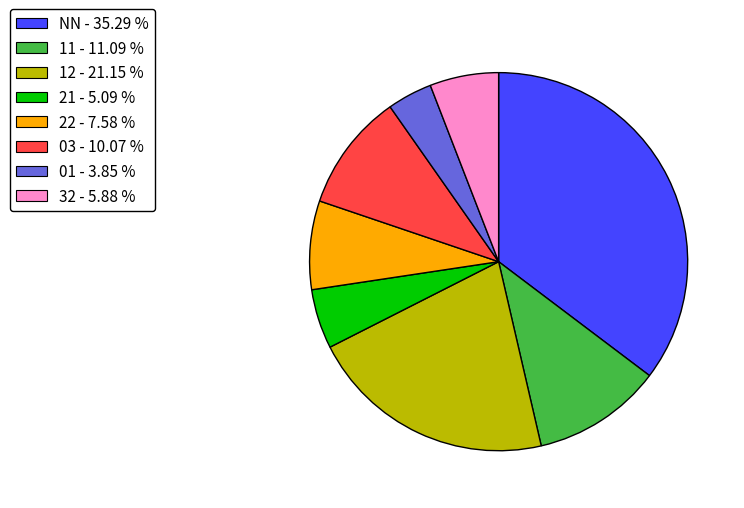

How many segments does this pie chart have?

8